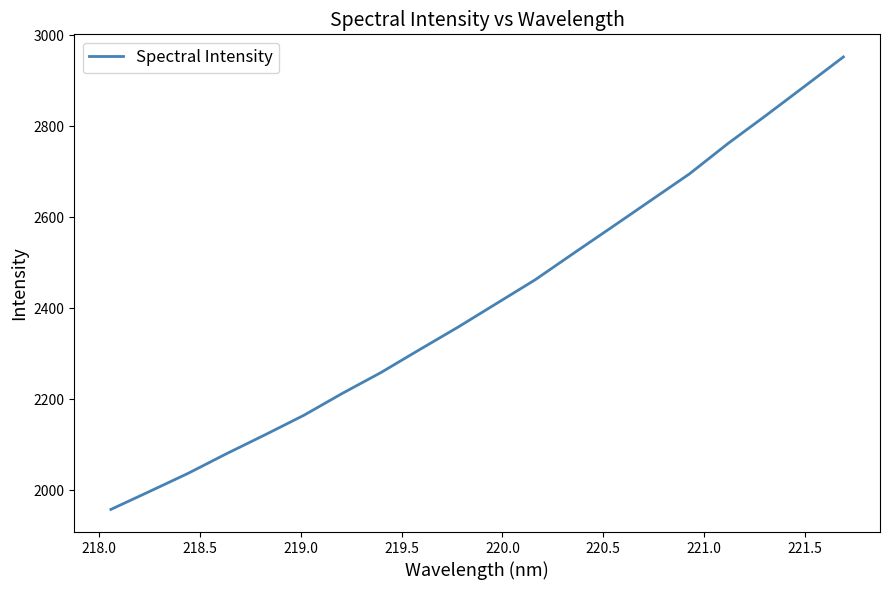

Count the number of data series in this chart.

1